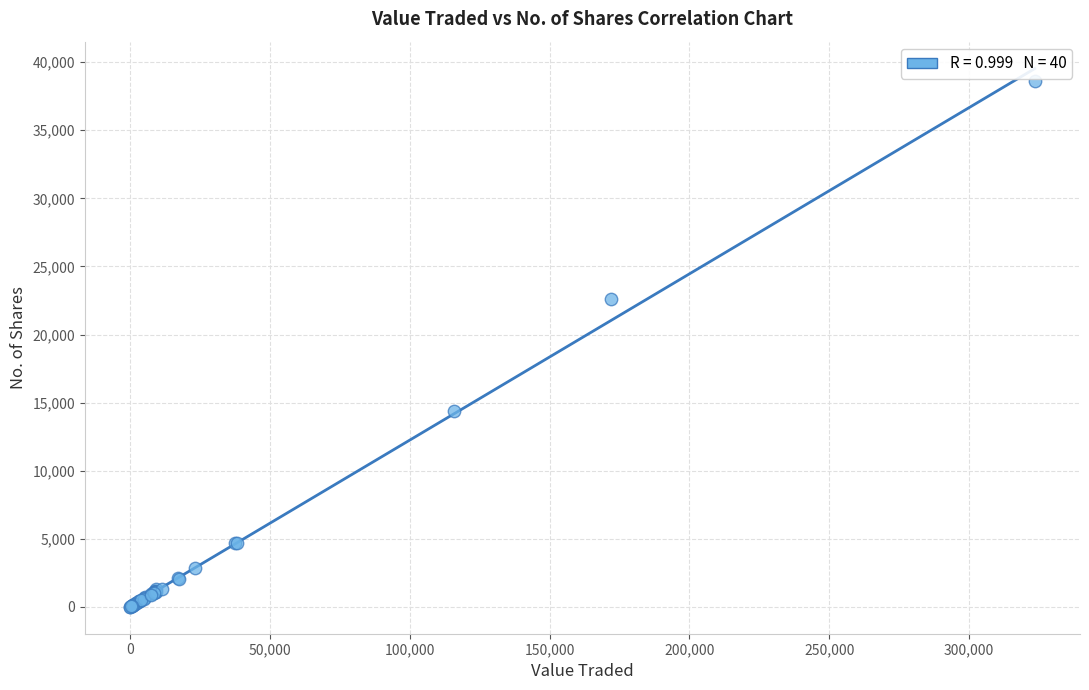

What Y value in the scatter plot is closest to 19319?

22576